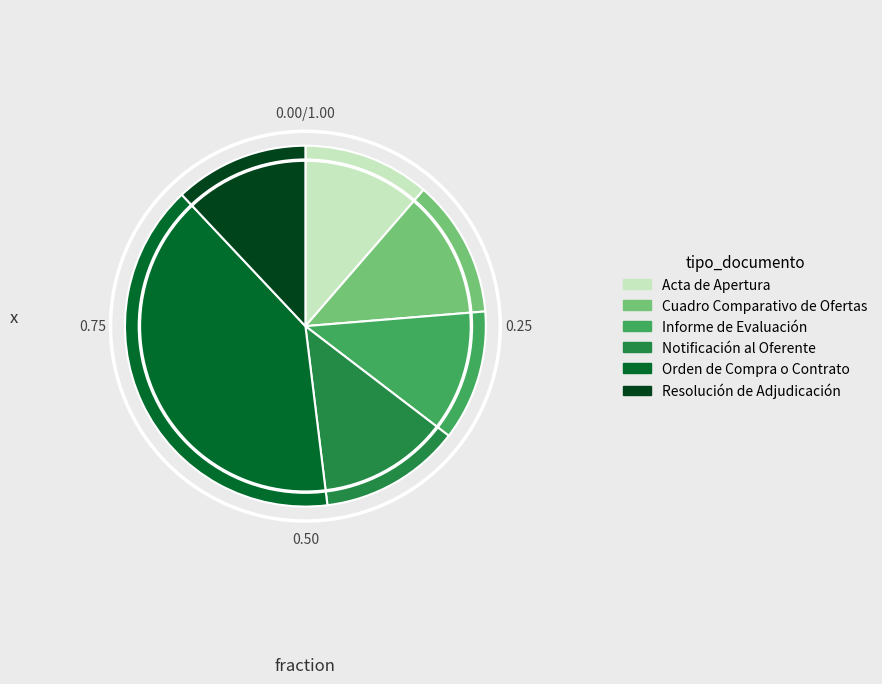

How many segments does this pie chart have?

6